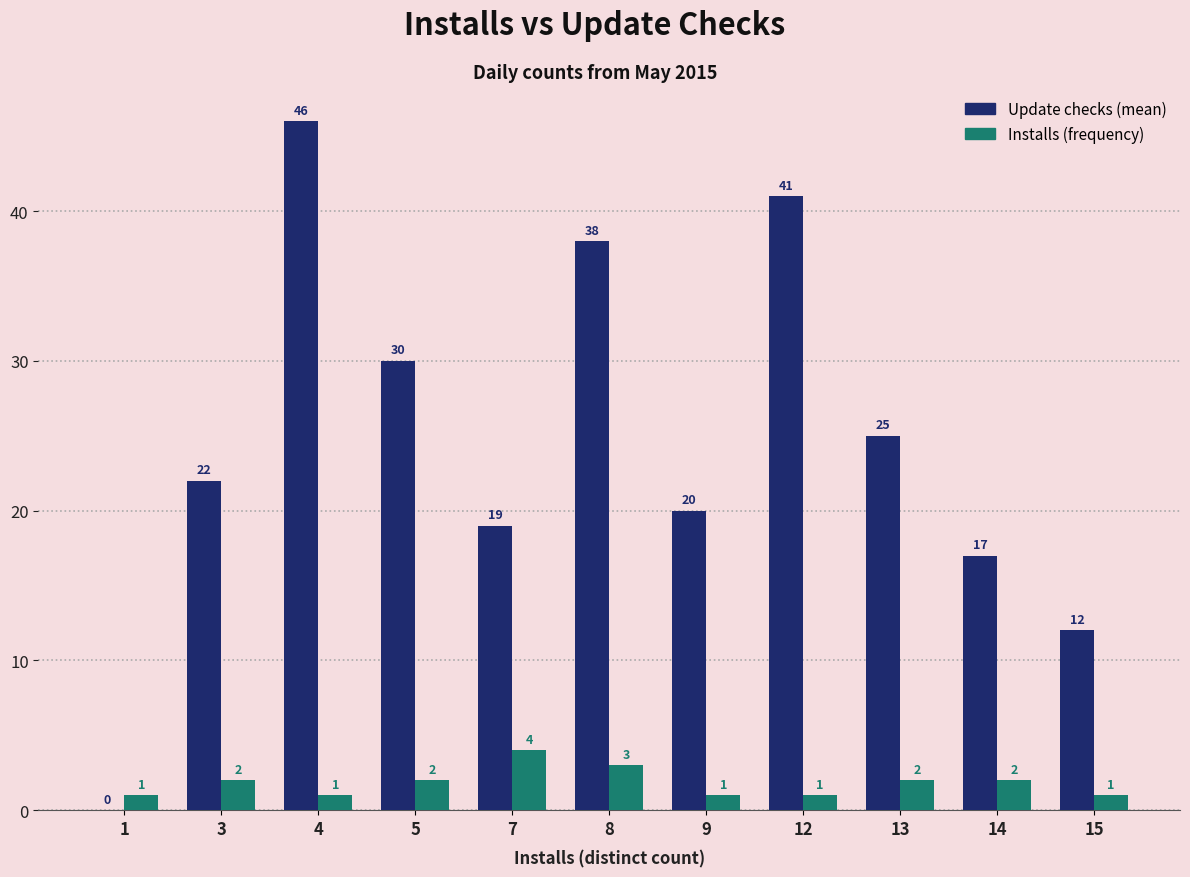

Reading left to right, what are all the values shown in this chart?

Update checks: 1=0	3=22	4=46	5=30	7=19	8=38	9=20	12=41	13=25	14=17	15=12
Installs: 1=1	3=2	4=1	5=2	7=4	8=3	9=1	12=1	13=2	14=2	15=1